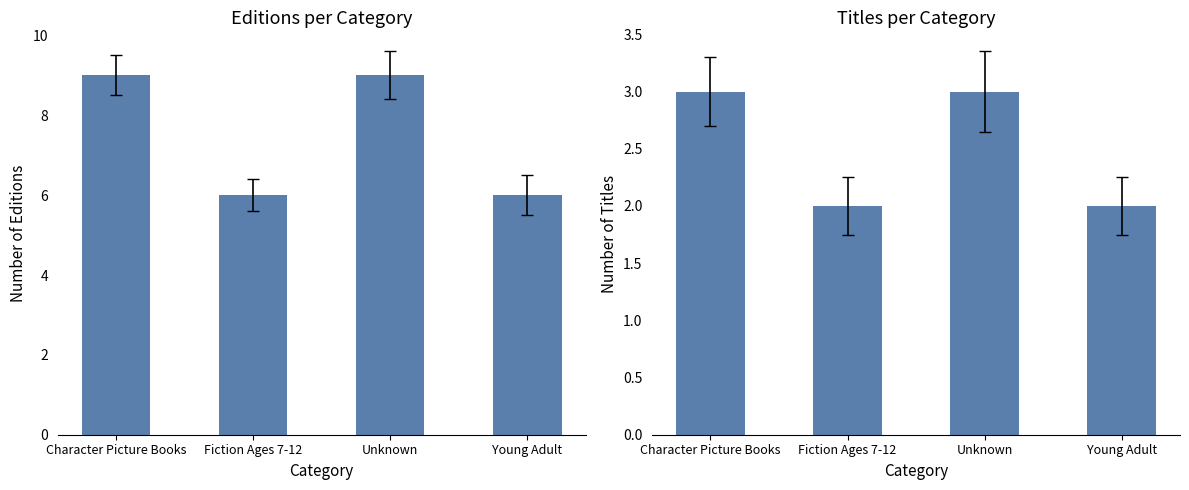

The value of Titles Count at Young Adult is 2. True or false?

True